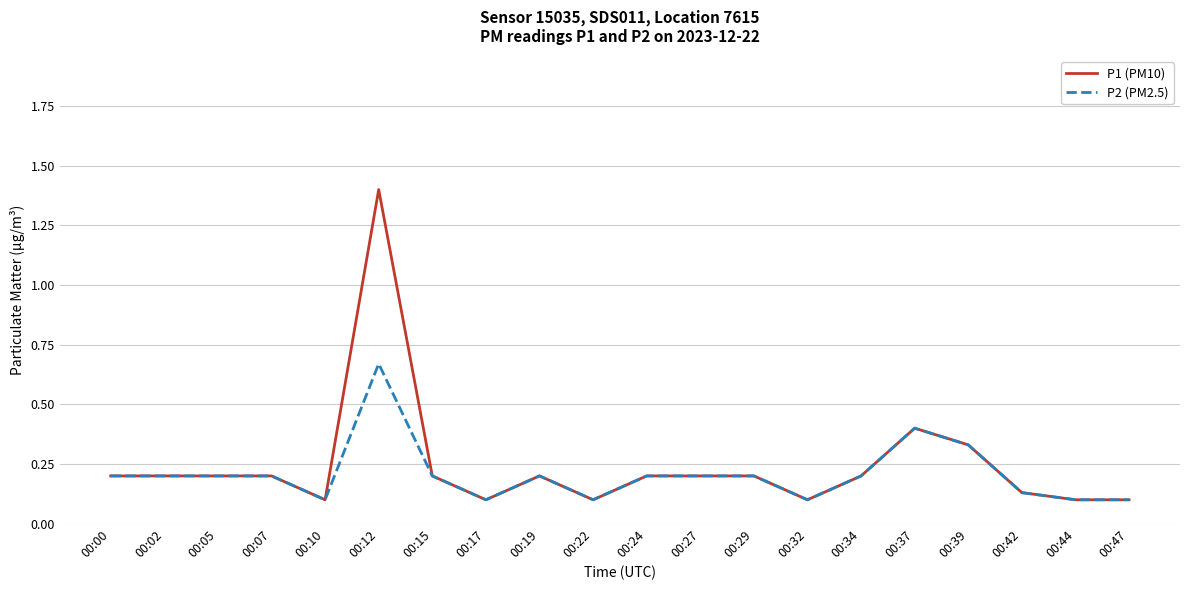

What is the difference between the maximum and minimum values in the P2 (PM2.5) series?

0.6